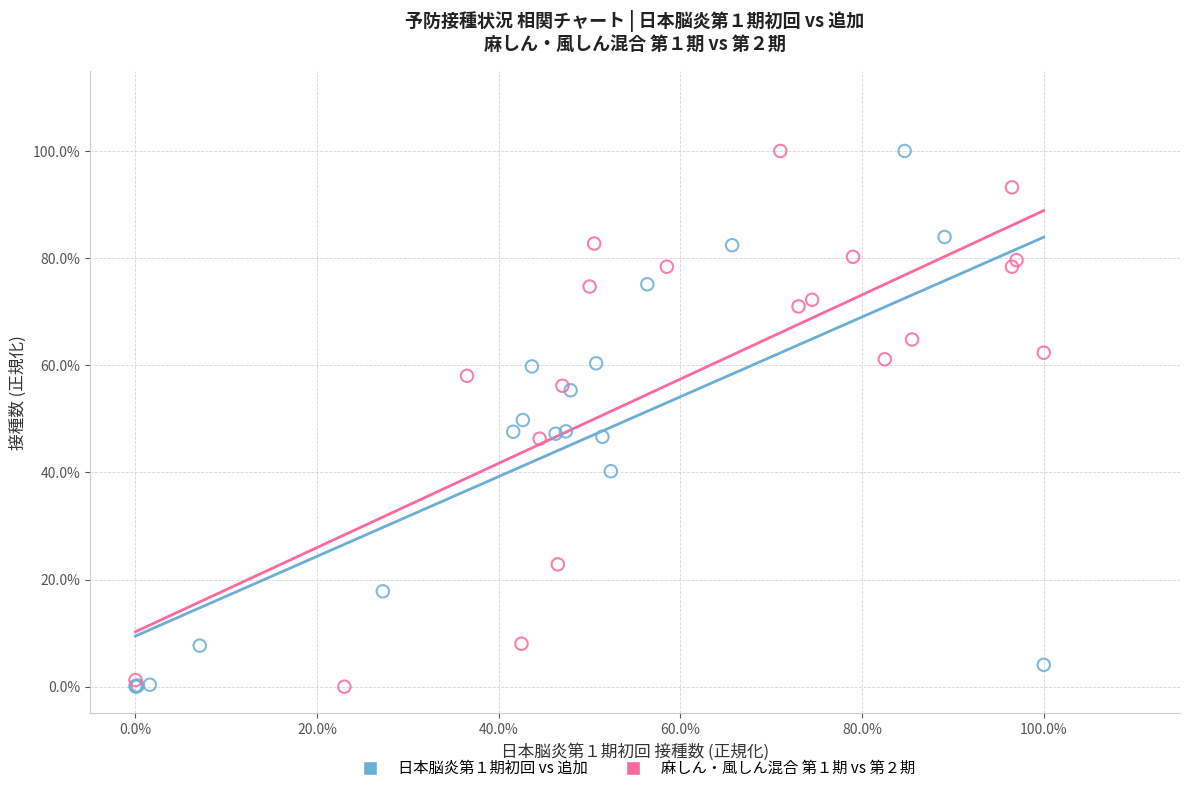

What are all the series names shown in the legend?

日本脳炎第１期初回 vs 追加, 麻しん・風しん混合 第１期 vs 第２期